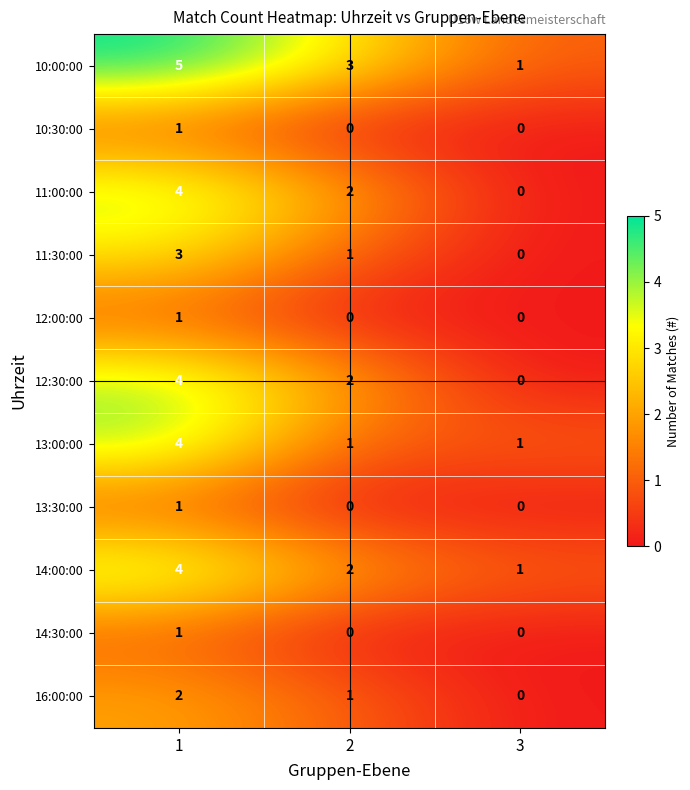

What is the sum of all 11:00:00 values?

6